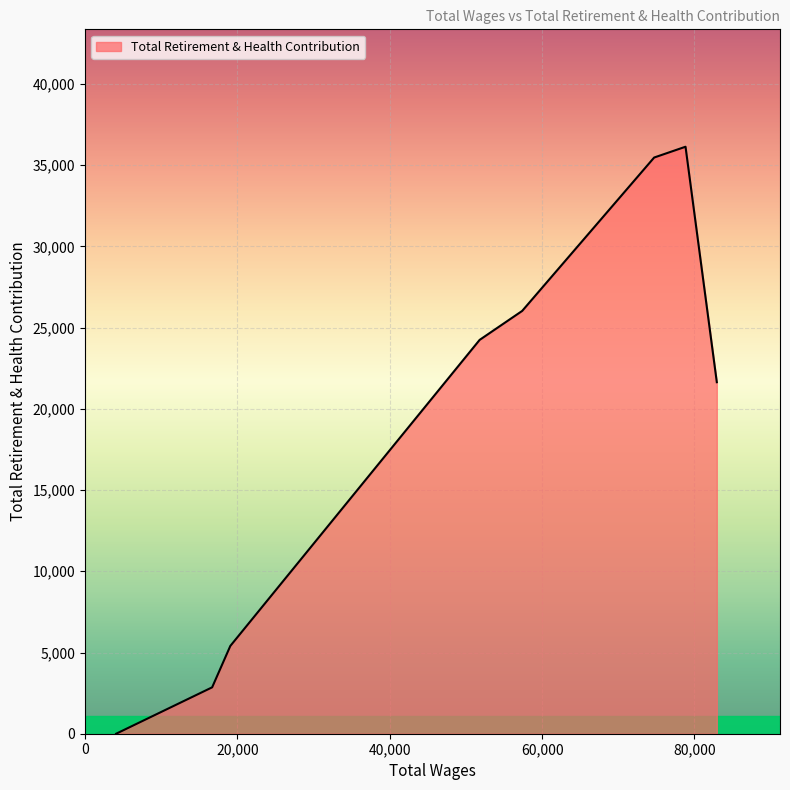

True or false: the data has more than 2 interior local peaks.

False